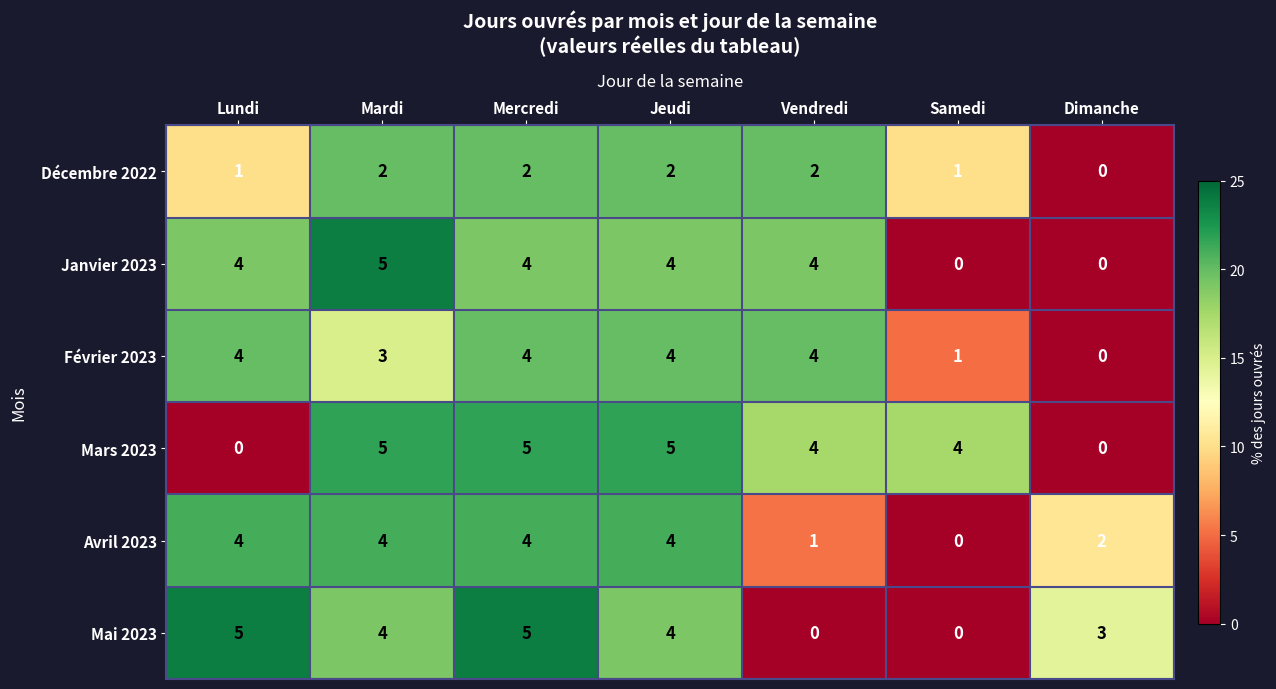

What is the approximate value of Mars 2023 at Jeudi?

5